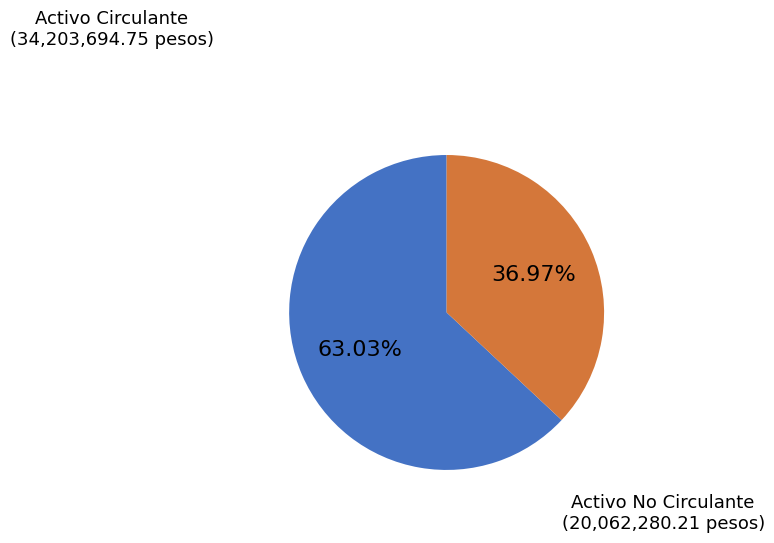

Does any single category account for the majority?

Yes